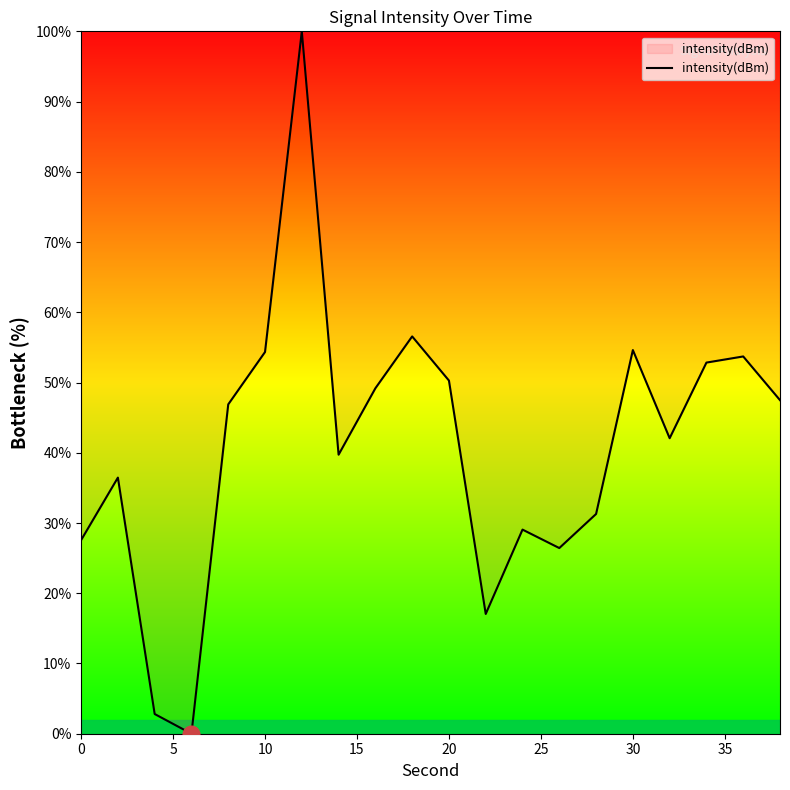

Count the number of data series in this chart.

1